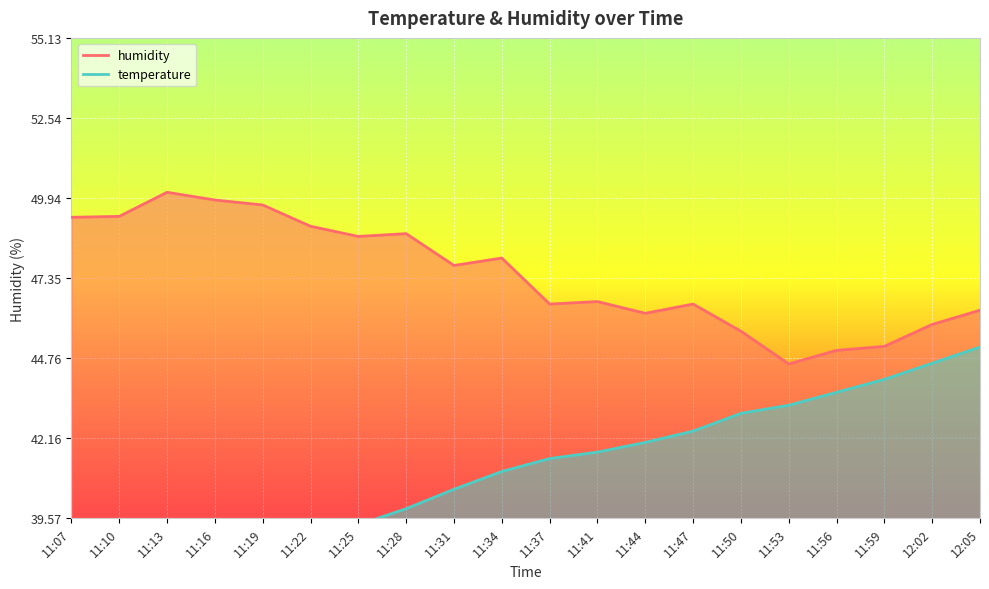

What is the sum of the temperature values at 11:44 and 12:02?

86.6